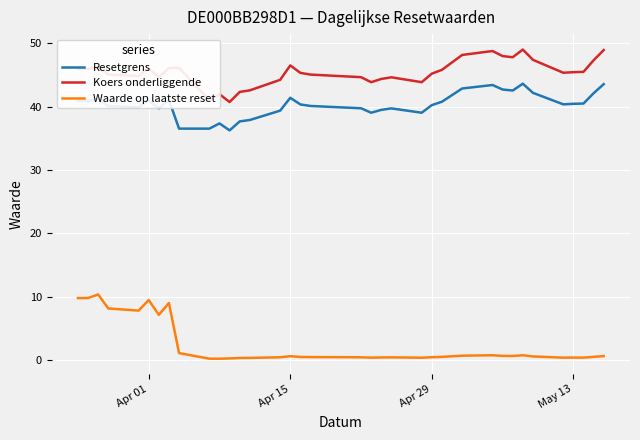

What is the lowest value of the Resetgrens series?

36.2